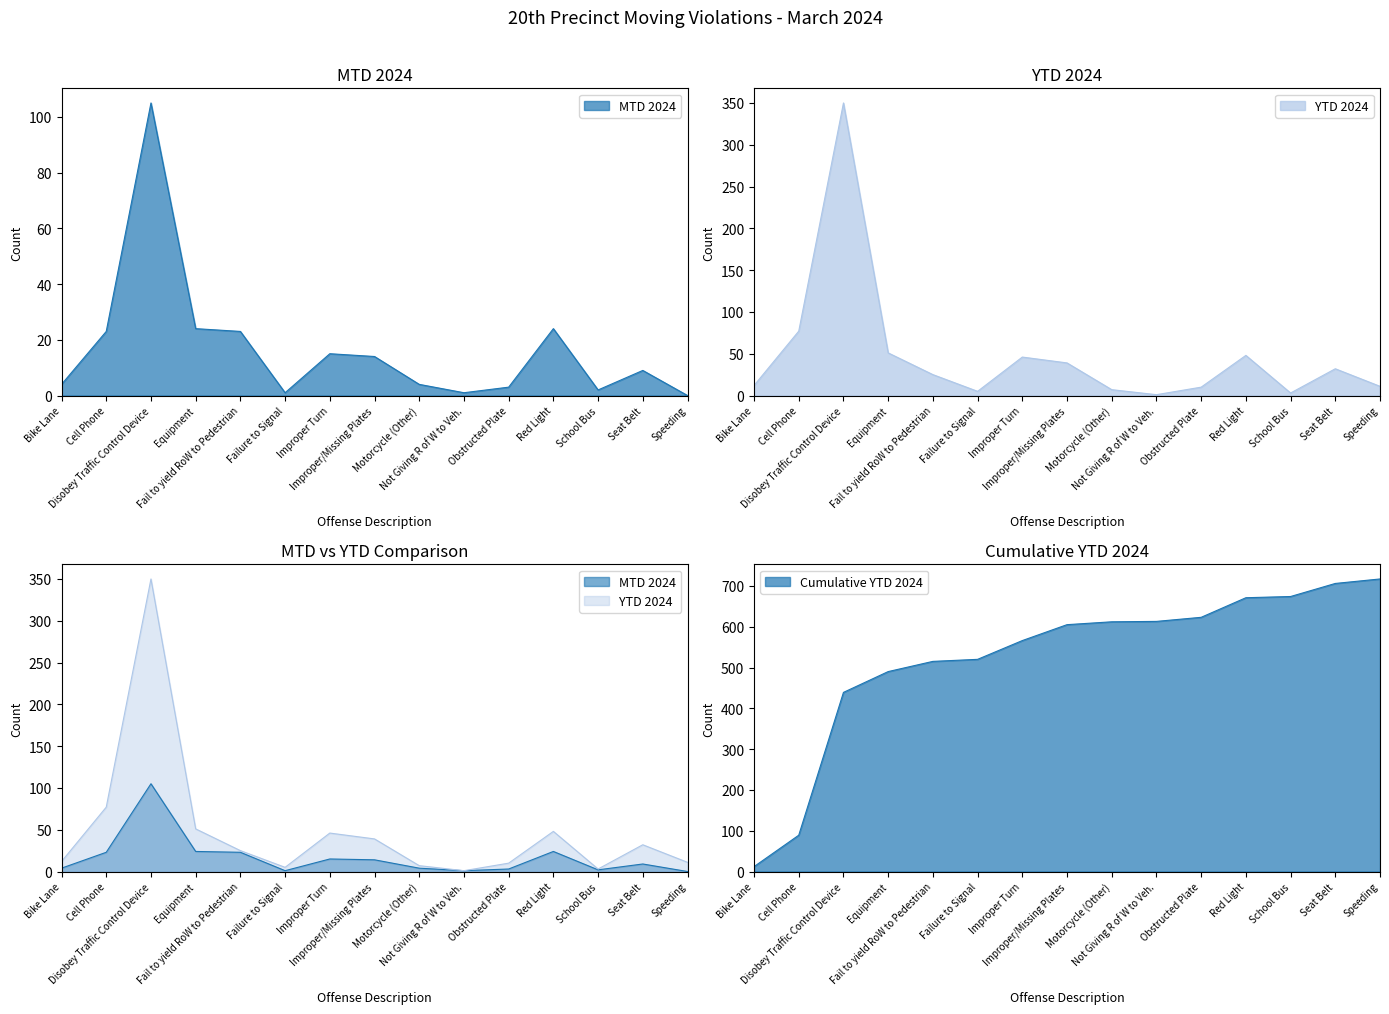

True or false: YTD 2024 has a value of 79 at Red Light.

False